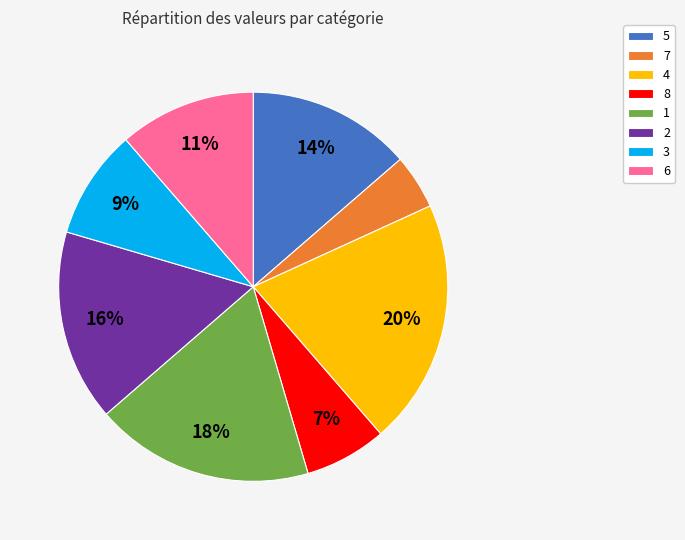

How many slices are in this pie chart?

8